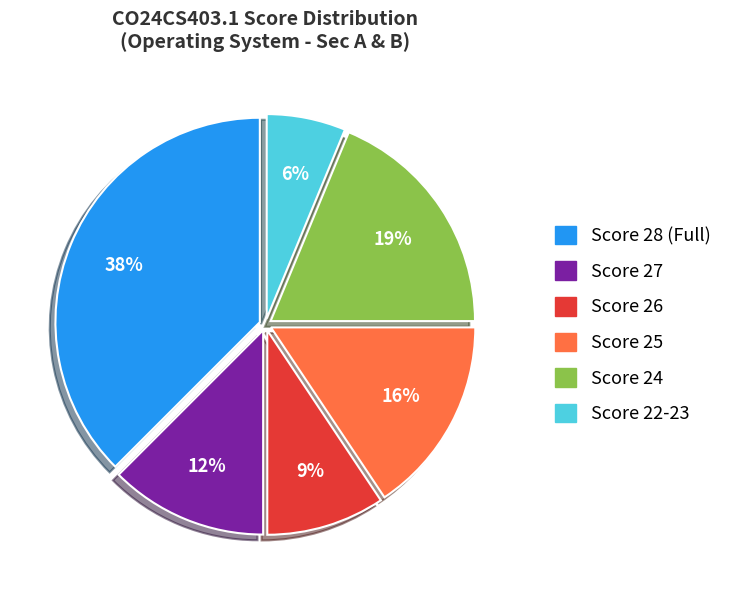

To the nearest percent, what is the average slice percentage?

17%